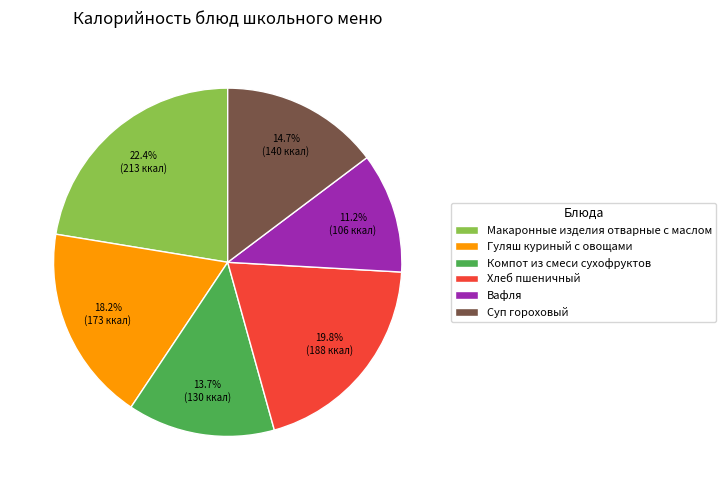

How many slices are in this pie chart?

6